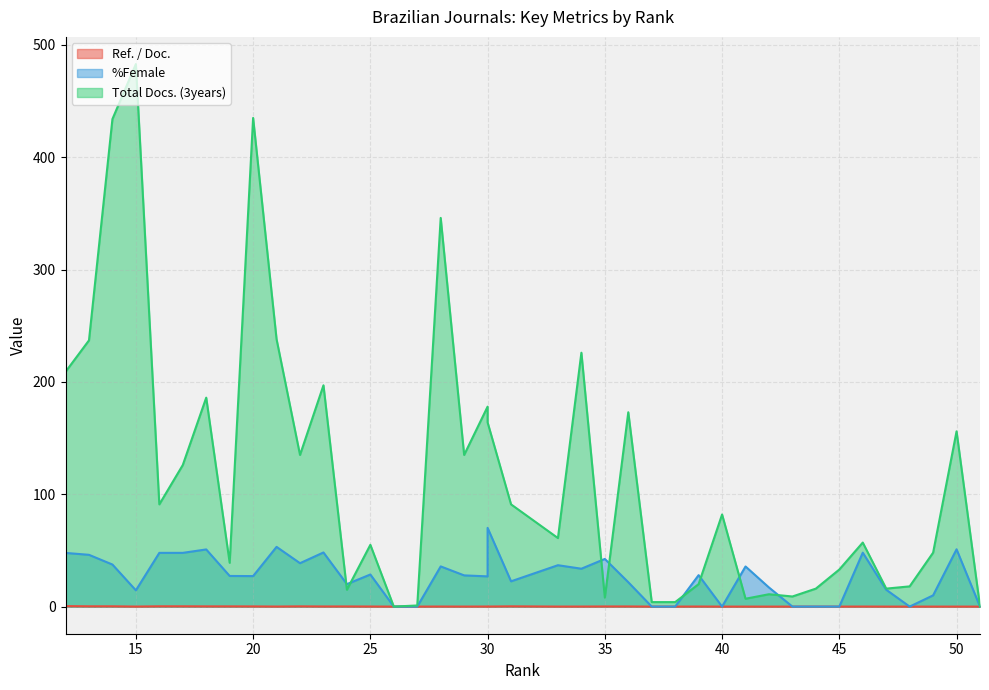

What is the difference between the second highest and minimum values in the %Female series?

53.2